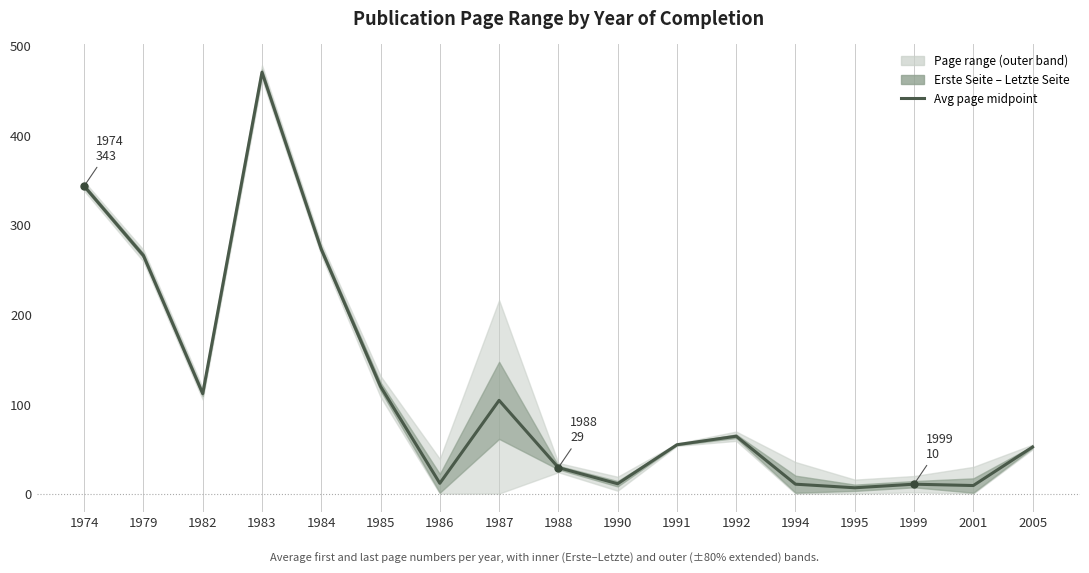

At which category does the chart reach its minimum across all series?

1995